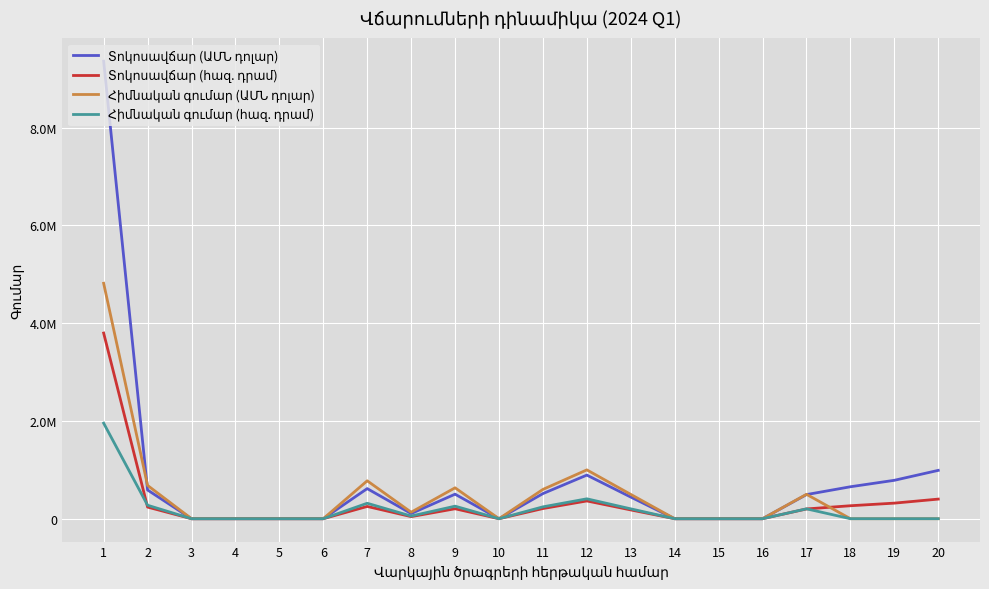

Reading right to left, transcribe all the data shown in this chart.

Տոկոսավճար (ԱՄՆ դոլար): 20=989061.9	19=785729.6	18=653717.3	17=493586.4	16=0.0	15=0.0	14=0.0	13=442670.4	12=892263.1	11=513808.8	10=0.0	9=501752.1	8=105717.2	7=615997.3	6=0.0	5=0.0	4=0.0	3=0.0	2=587327.4	1=9360957.3
Տոկոսավճար (հազ. դրամ): 20=401143.7	19=318676.2	18=265219.6	17=199734.7	16=0.0	15=0.0	14=0.0	13=179595.8	12=363481.2	11=207917.9	10=0.0	9=203500.6	8=42876.8	7=250938.8	6=0.0	5=0.0	4=0.0	3=0.0	2=237667.9	1=3798458.6
Հիմնական գումար (ԱՄՆ դոլար): 20=0.0	19=0.0	18=0.0	17=499216.0	16=0.0	15=0.0	14=0.0	13=497182.9	12=999000.0	11=599167.3	10=0.0	9=632190.2	8=133200.0	7=775742.7	6=0.0	5=0.0	4=0.0	3=0.0	2=680915.0	1=4816614.2
Հիմնական գումար (հազ. դրամ): 20=0.0	19=0.0	18=0.0	17=202012.8	16=0.0	15=0.0	14=0.0	13=201712.1	12=406962.6	11=242459.1	10=0.0	9=256403.7	8=54023.3	7=316014.3	6=0.0	5=0.0	4=0.0	3=0.0	2=275539.1	1=1955126.9